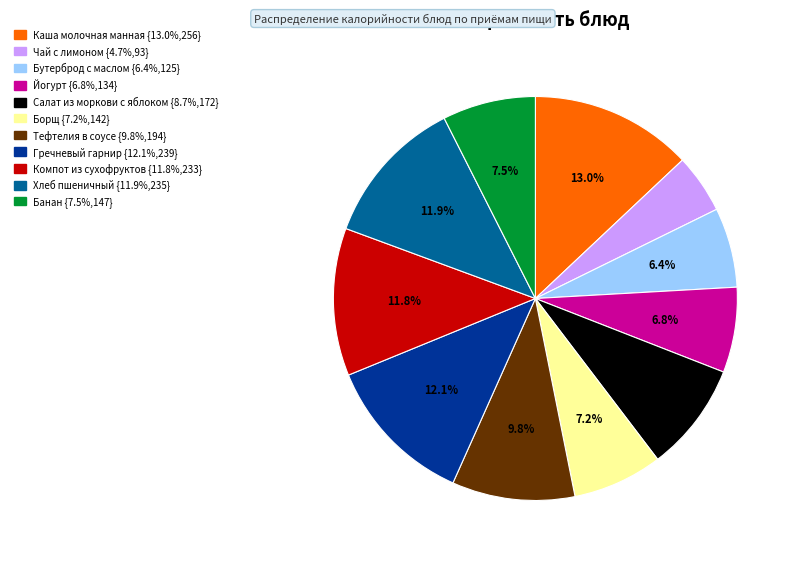

Which category has the smallest portion of the pie?

Чай с лимоном